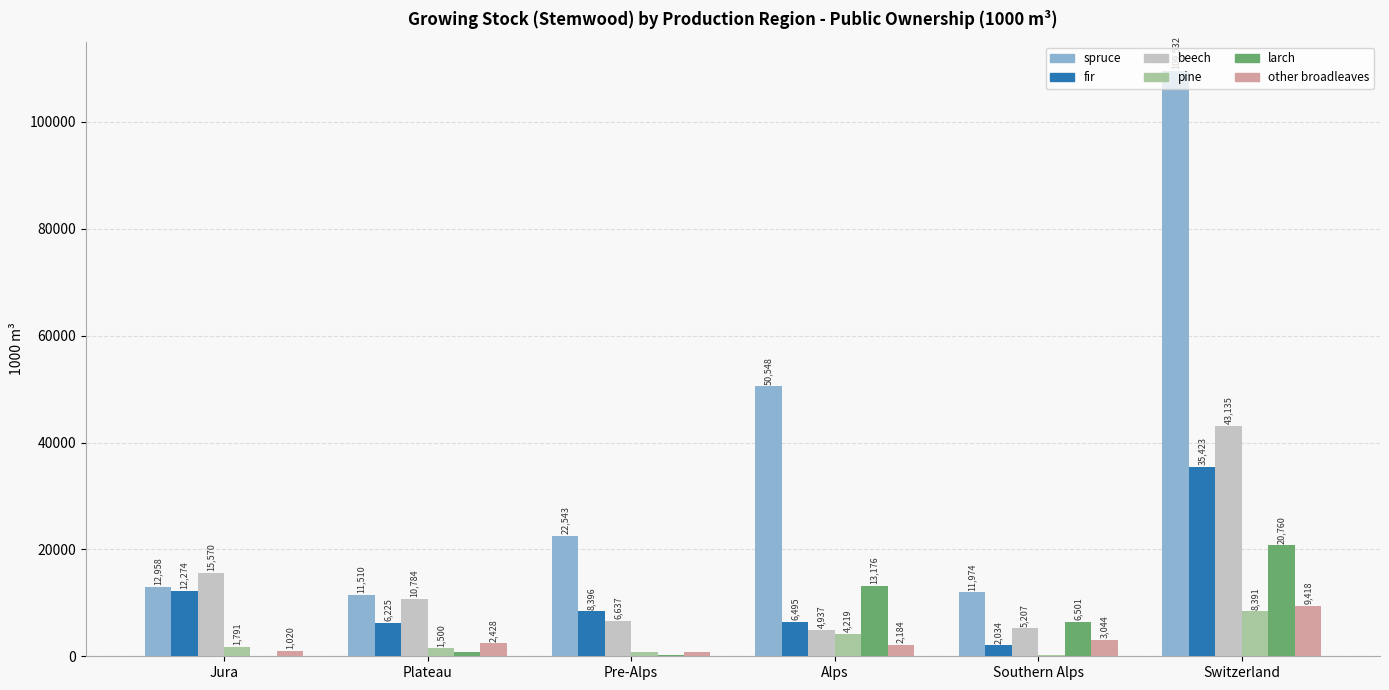

The value of spruce at Jura is 12958. True or false?

True